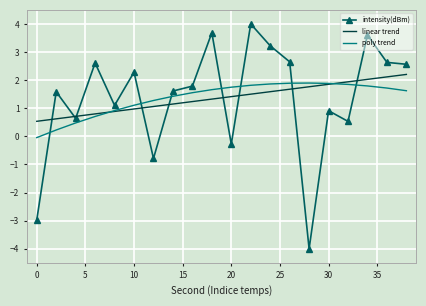

What is the maximum value for intensity(dBm)?

4.0